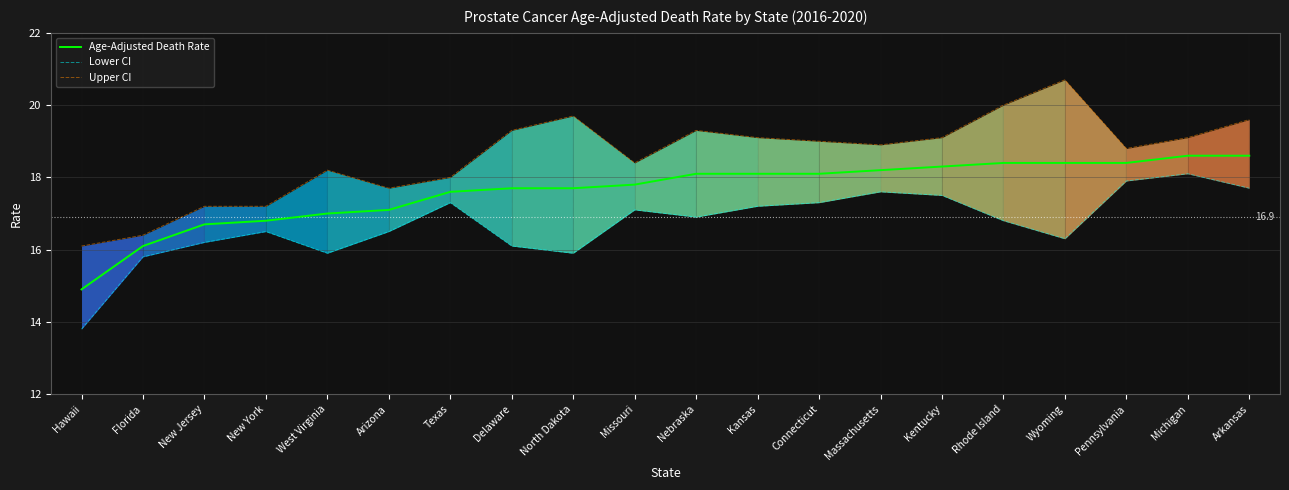

What is the value of the Age-Adjusted Death Rate point at the 19th from the left?

18.6